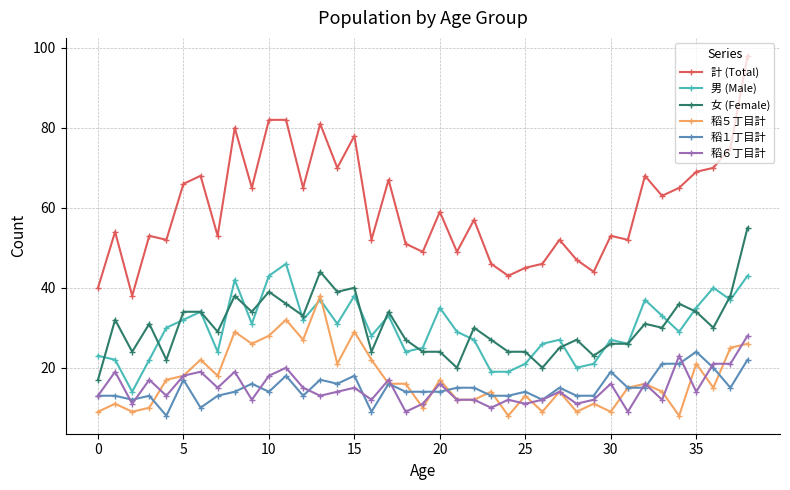

True or false: 稻１丁目計 has more than 1 interior local peaks.

True